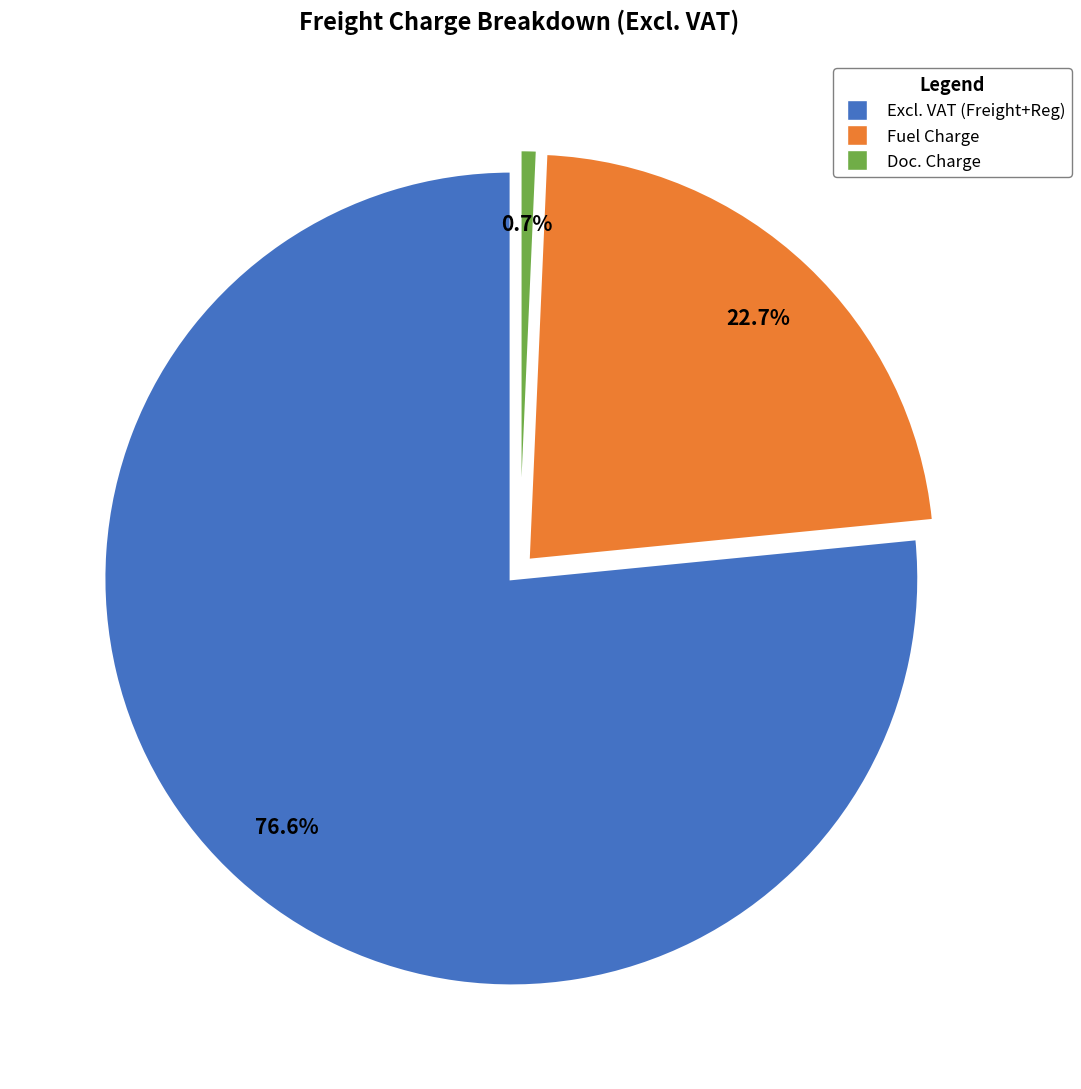

What percentage is the Fuel Charge slice, to the nearest percent?

23%